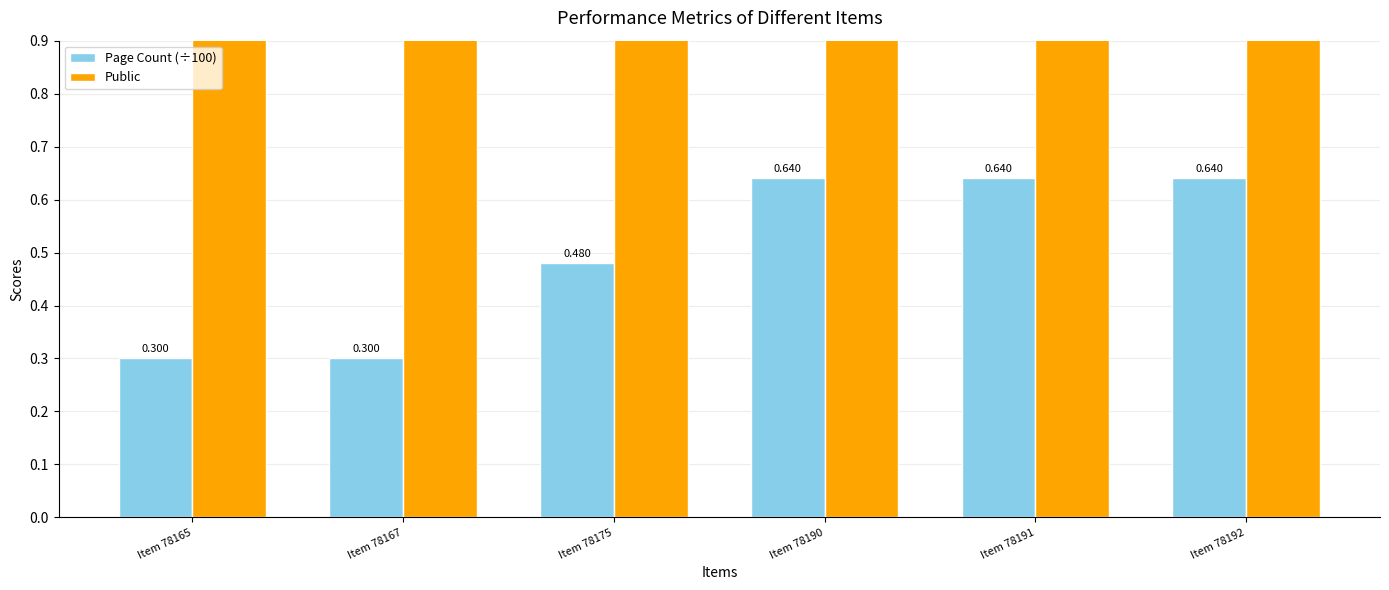

The value of Public at Item 78165 is 1.0. True or false?

True